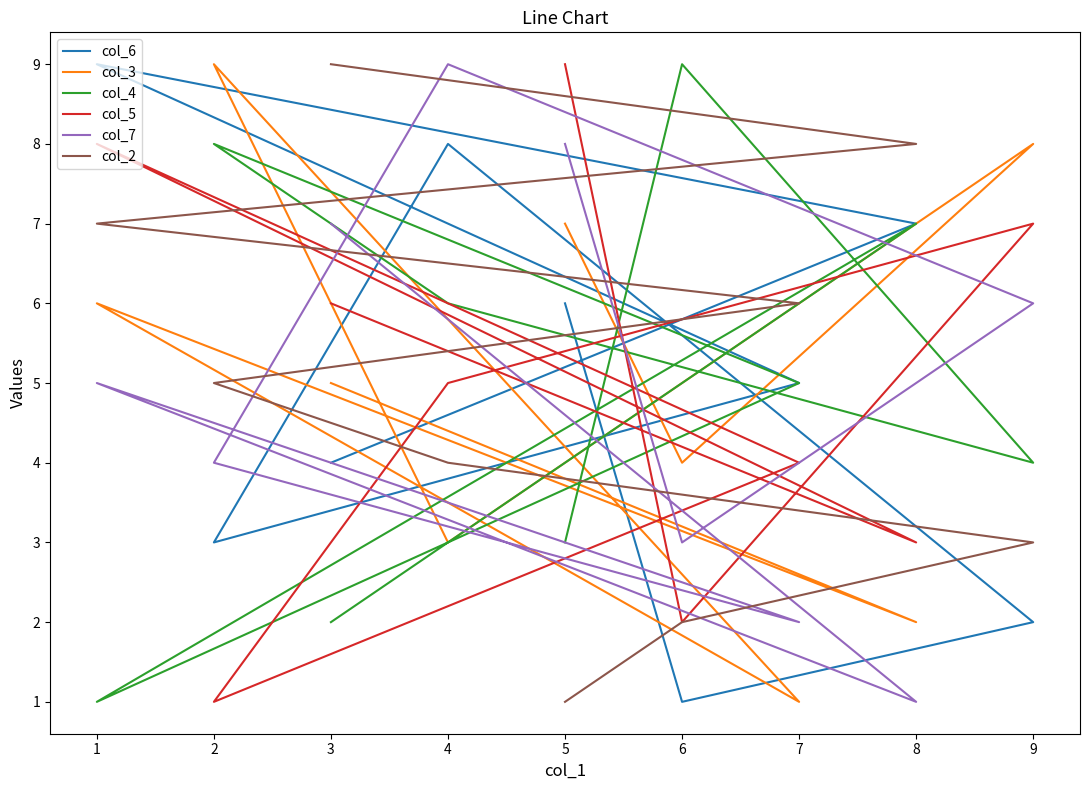

What is the value of the col_5 point at the 6th from the left?

4